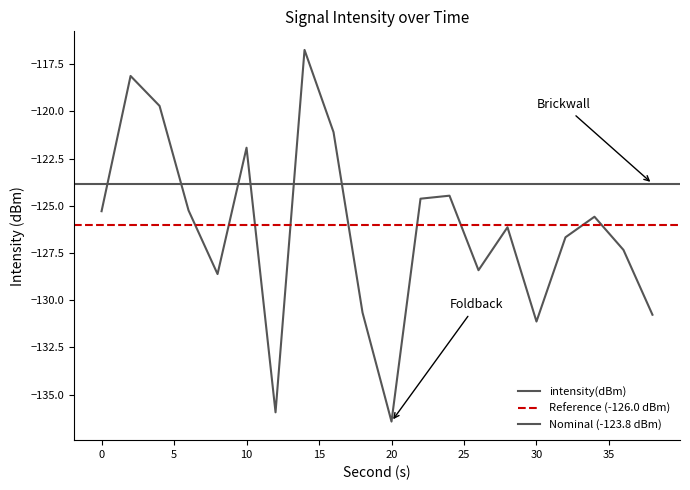

How many values are below -125?

13